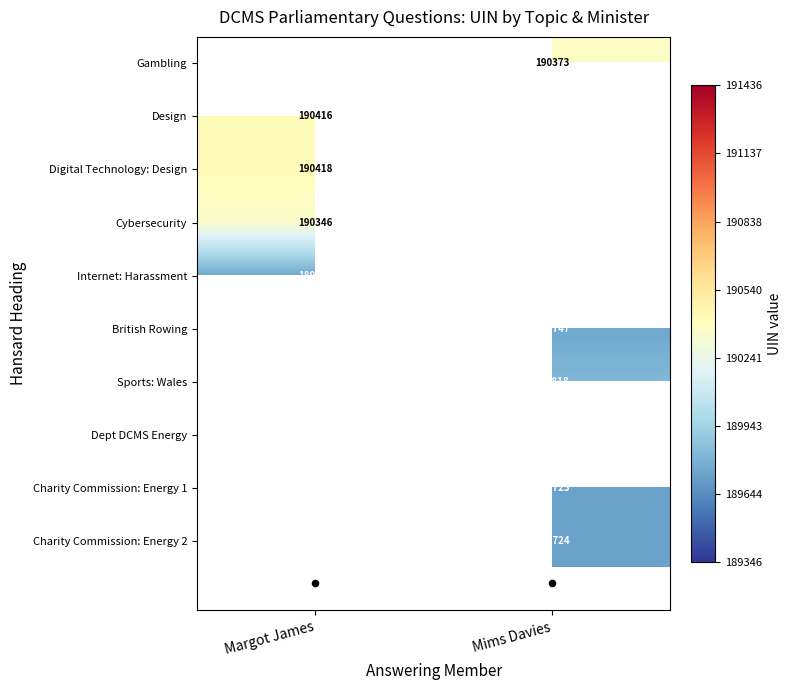

List the series in order of their peak value, lowest first.

Internet: Harassment, British Rowing, Sports: Wales, Dept DCMS Energy, Charity Commission: Energy 1, Charity Commission: Energy 2, Cybersecurity, Gambling, Design, Digital Technology: Design